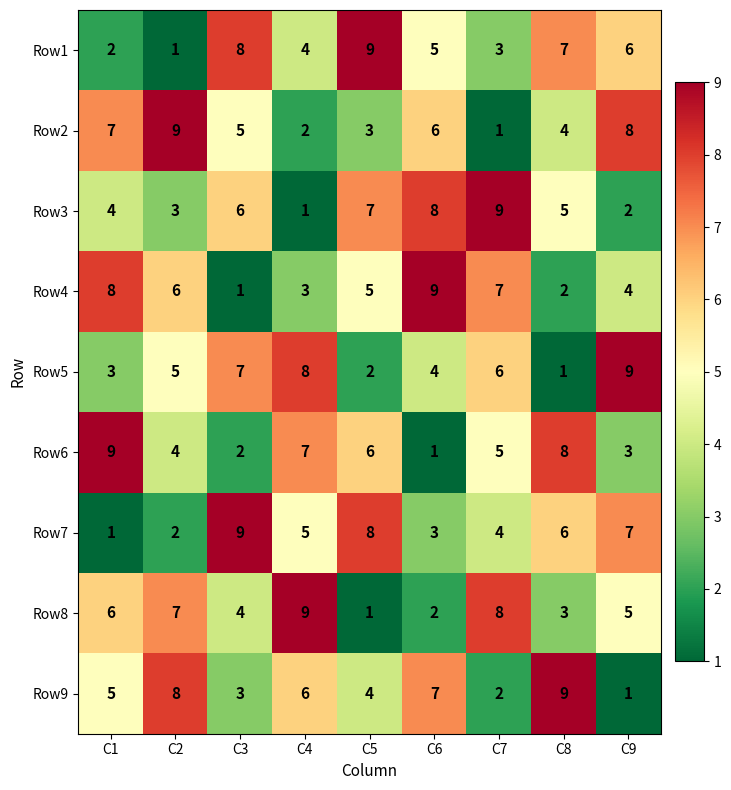

How many data points in Row8 are less than 5?

4